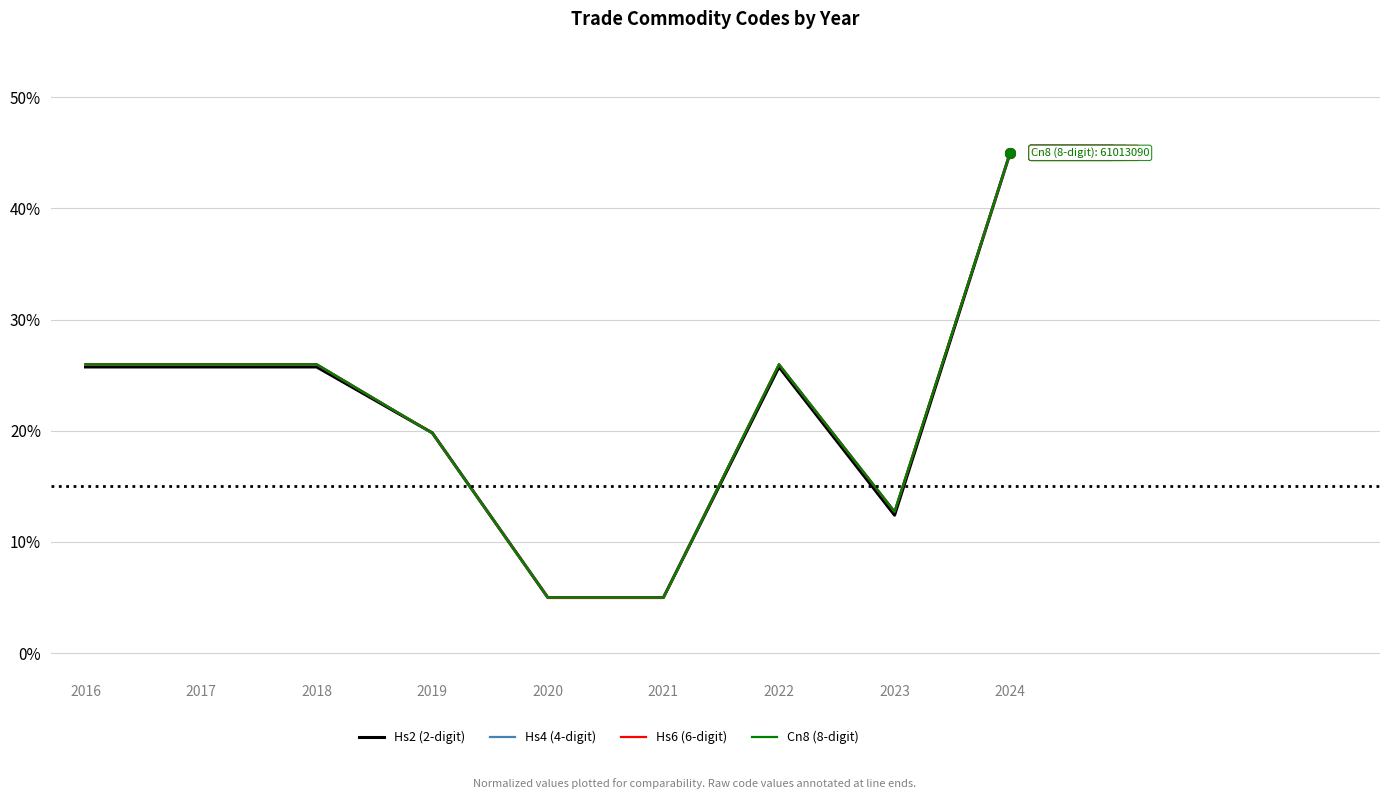

Is the value of Hs2 (2-digit) at 2016 greater than the value of Hs6 (6-digit) at 2024?

No